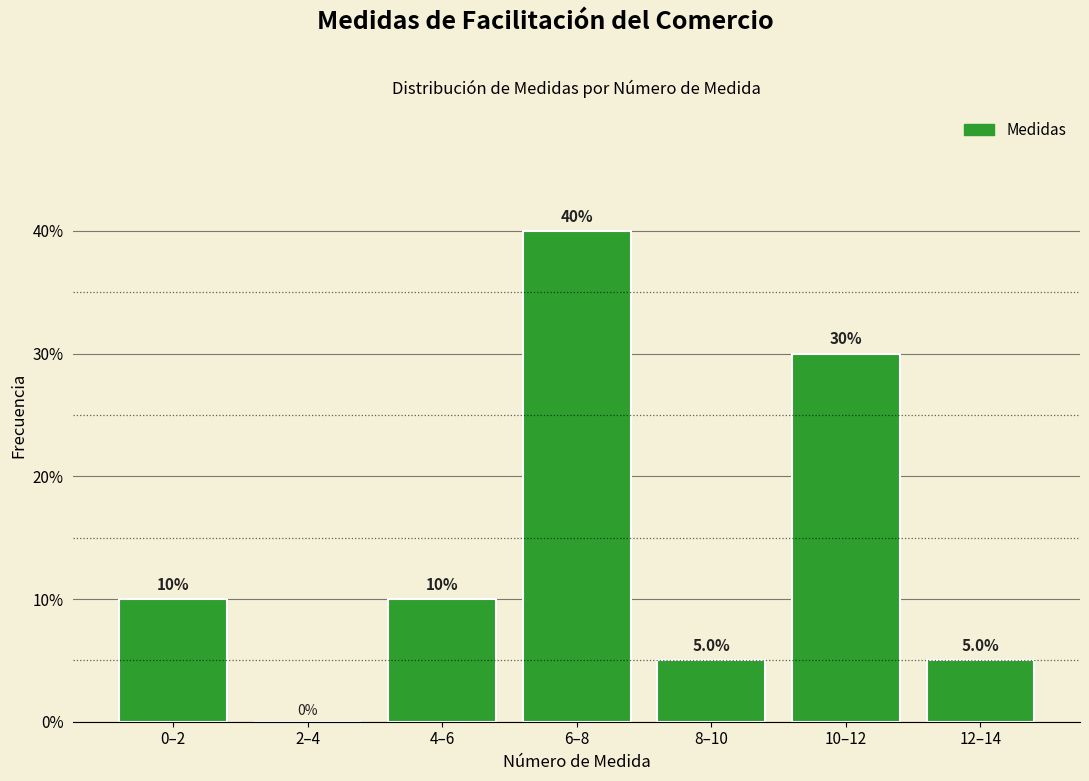

Reading left to right, transcribe all the data shown in this chart.

0–2=10	2–4=0	4–6=10	6–8=40	8–10=5	10–12=30	12–14=5